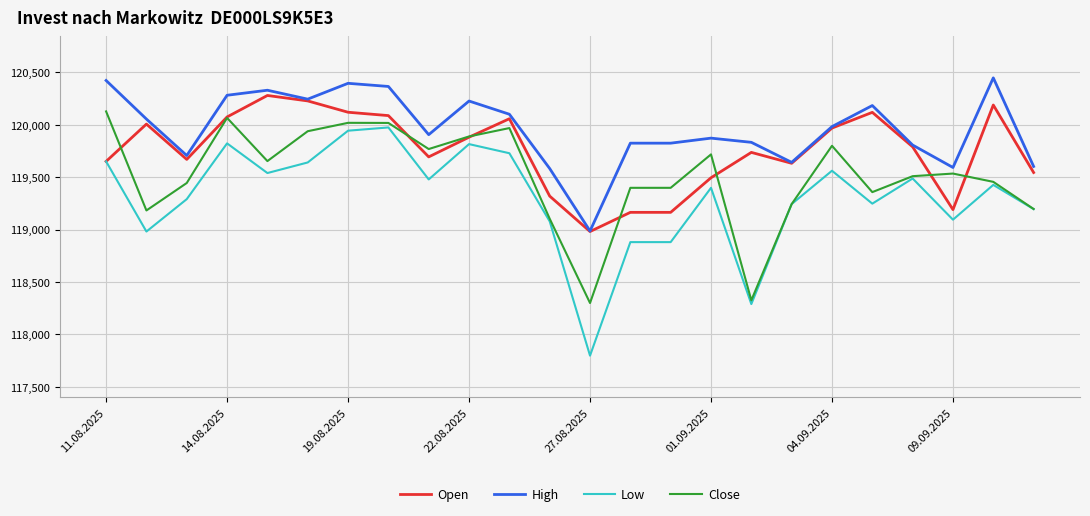

Rank the series by their average value, from lowest to highest.

Low, Close, Open, High